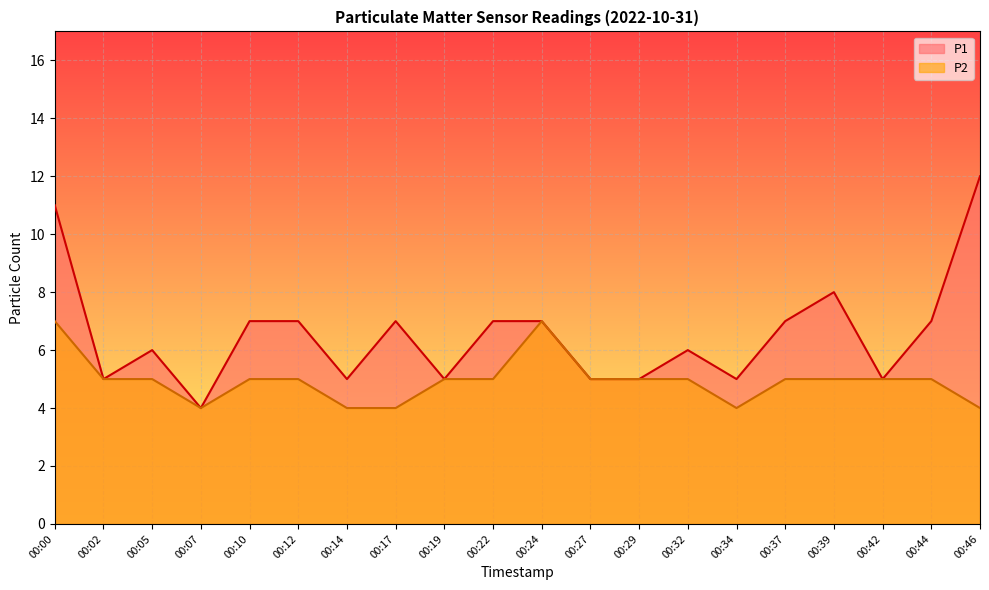

True or false: P2 and P1 cross at least once.

False